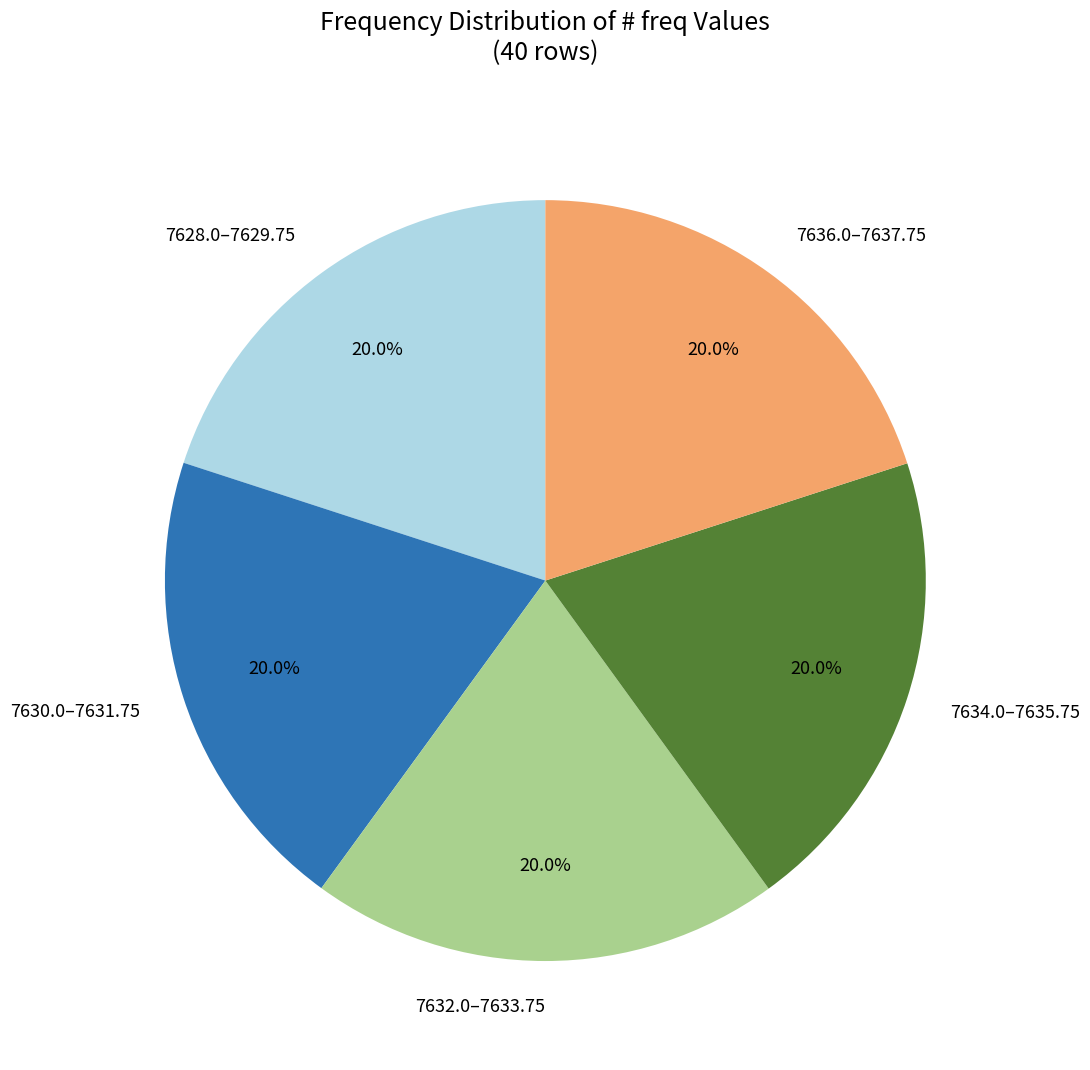

What is the ratio of the value at 7632.0–7633.75 to the value at 7634.0–7635.75?

1.0